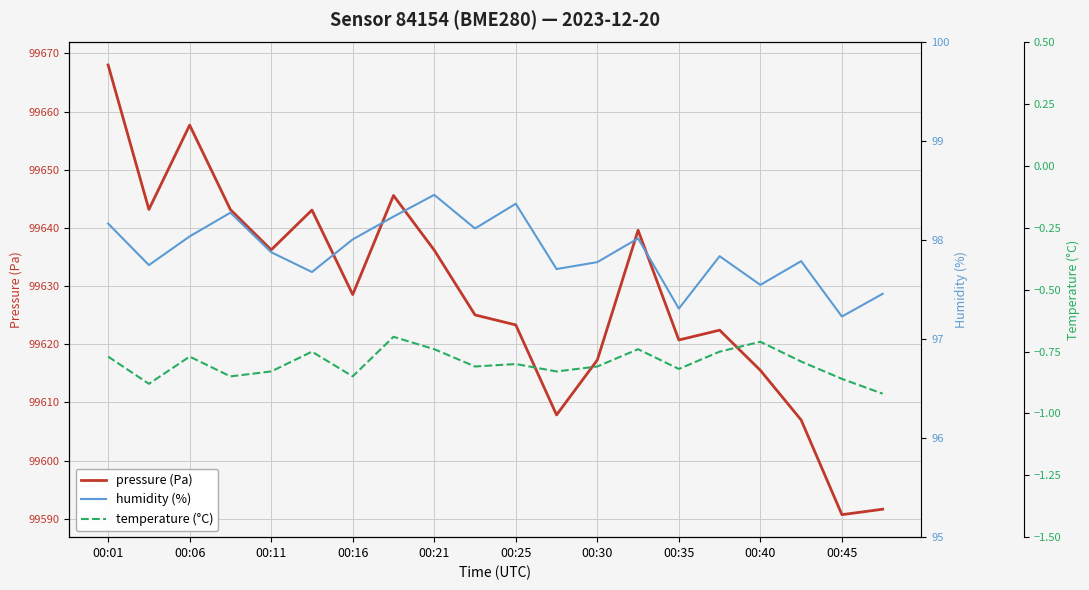

Reading right to left, transcribe all the data shown in this chart.

pressure (Pa): 99591.6	99590.7	99607.0	99615.5	99622.4	99620.7	99639.6	99617.3	99607.8	99623.3	99625.0	99636.2	99645.6	99628.5	99643.1	99636.2	99643.1	99657.7	99643.2	99668.0
humidity (%): 97.5	97.2	97.8	97.5	97.8	97.3	98.0	97.8	97.7	98.4	98.1	98.5	98.2	98.0	97.7	97.9	98.3	98.0	97.8	98.2
temperature (°C): -0.9	-0.9	-0.8	-0.7	-0.8	-0.8	-0.7	-0.8	-0.8	-0.8	-0.8	-0.7	-0.7	-0.8	-0.8	-0.8	-0.8	-0.8	-0.9	-0.8